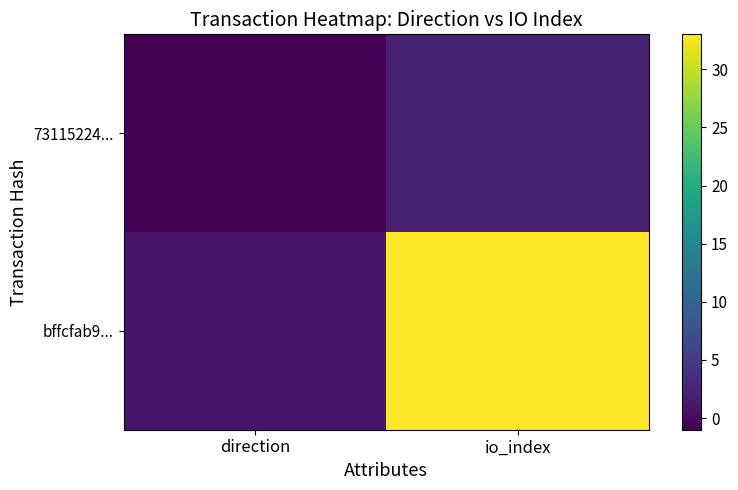

What is the difference between the highest and lowest values at io_index?

31